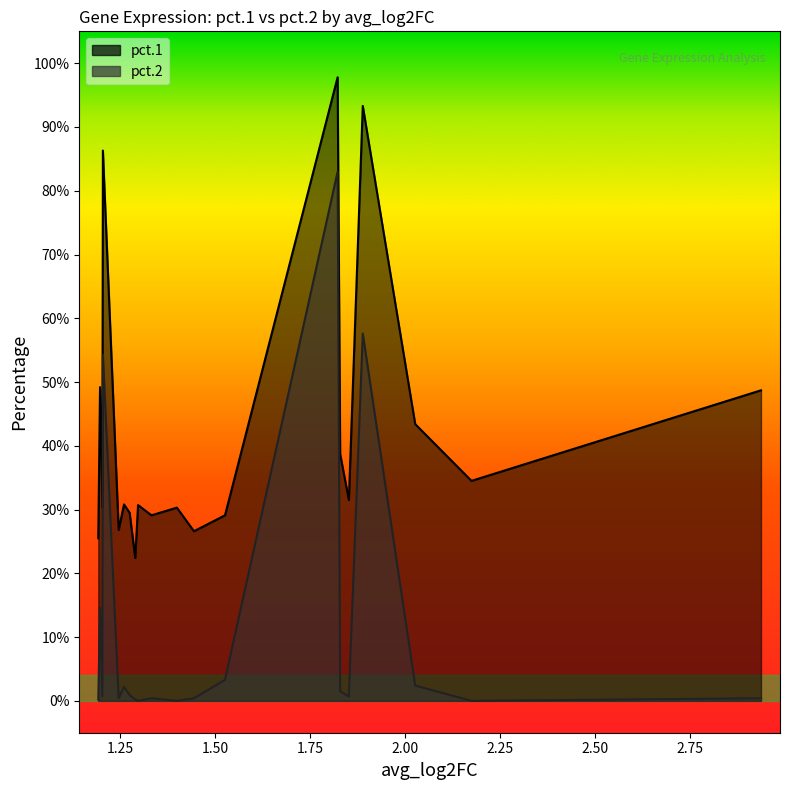

The value of pct.2 at 14 is 0.0. True or false?

False